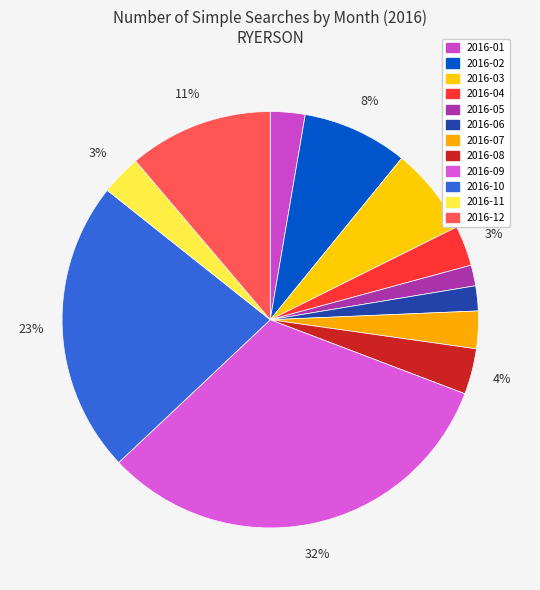

Count the number of slices in the pie.

12